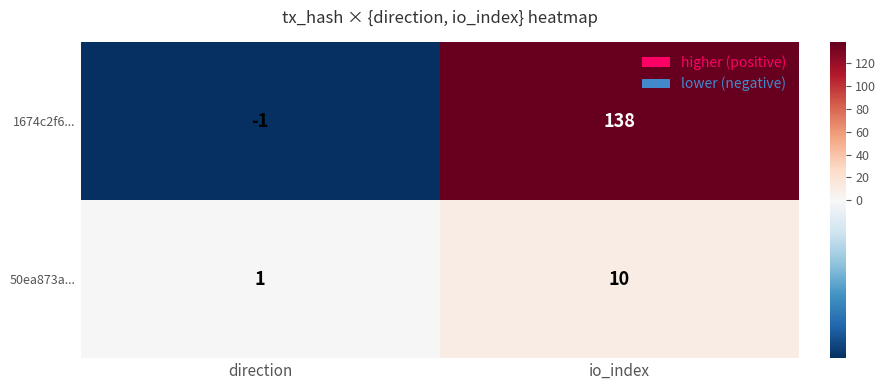

What is the total value across all series at io_index?

148